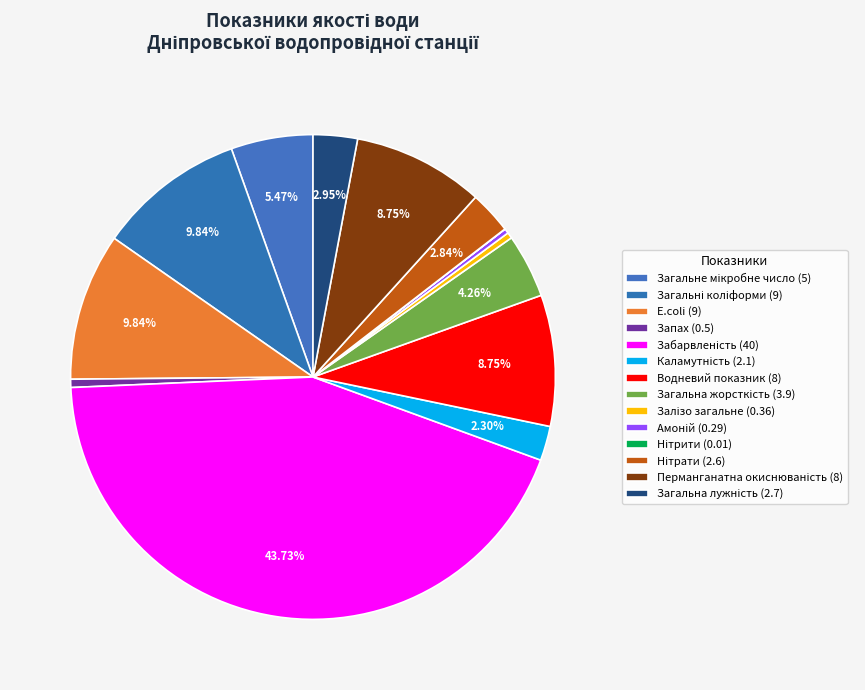

Which slice is the largest?

Забарвленість